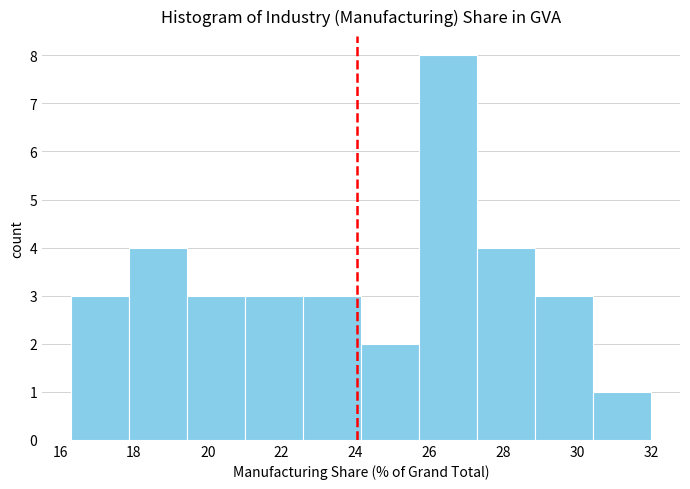

Reading left to right, list every bar in this chart as the range it spans on the x-axis followed by its height. Neither the bar edges nor the heights are printed on the chart, so give them approximately, as read against the axes.

16.4 to 17.8: 3
17.8 to 19.4: 4
19.4 to 21.0: 3
21.0 to 22.6: 3
22.6 to 24.2: 3
24.2 to 25.8: 2
25.8 to 27.2: 8
27.2 to 28.8: 4
28.8 to 30.4: 3
30.4 to 32.0: 1